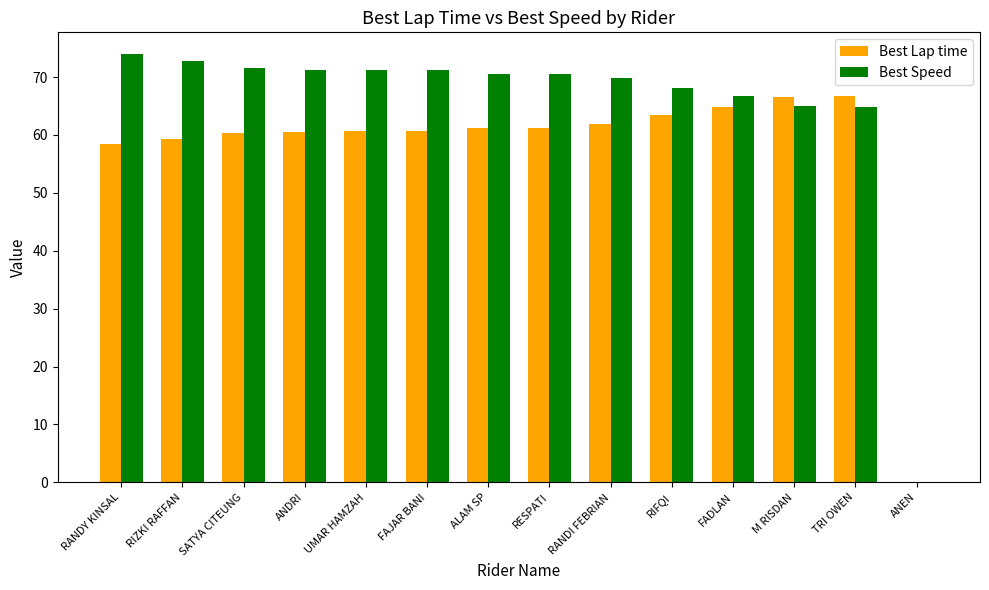

What is the maximum value for Best Speed?

74.0